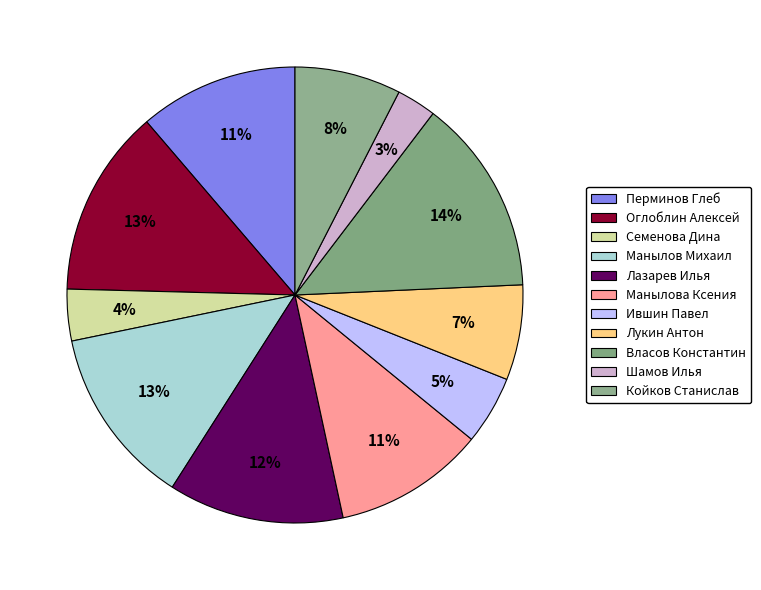

To the nearest percent, what portion does Оглоблин Алексей represent?

13%